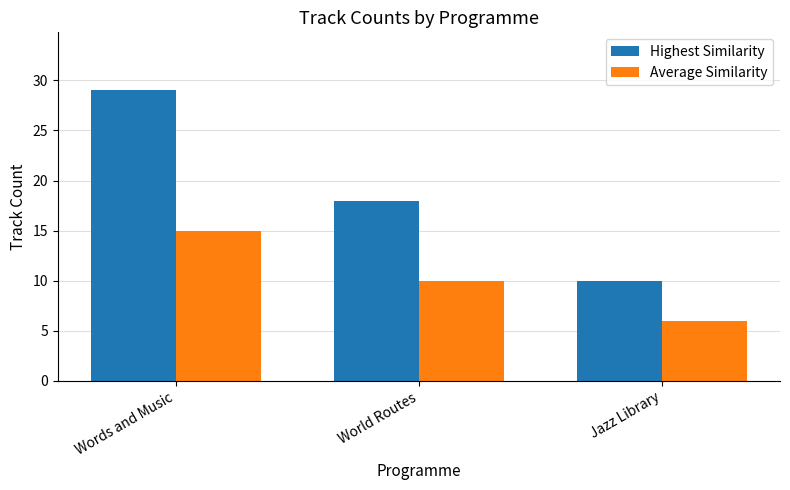

True or false: Average Similarity has a value of 14 at World Routes.

False